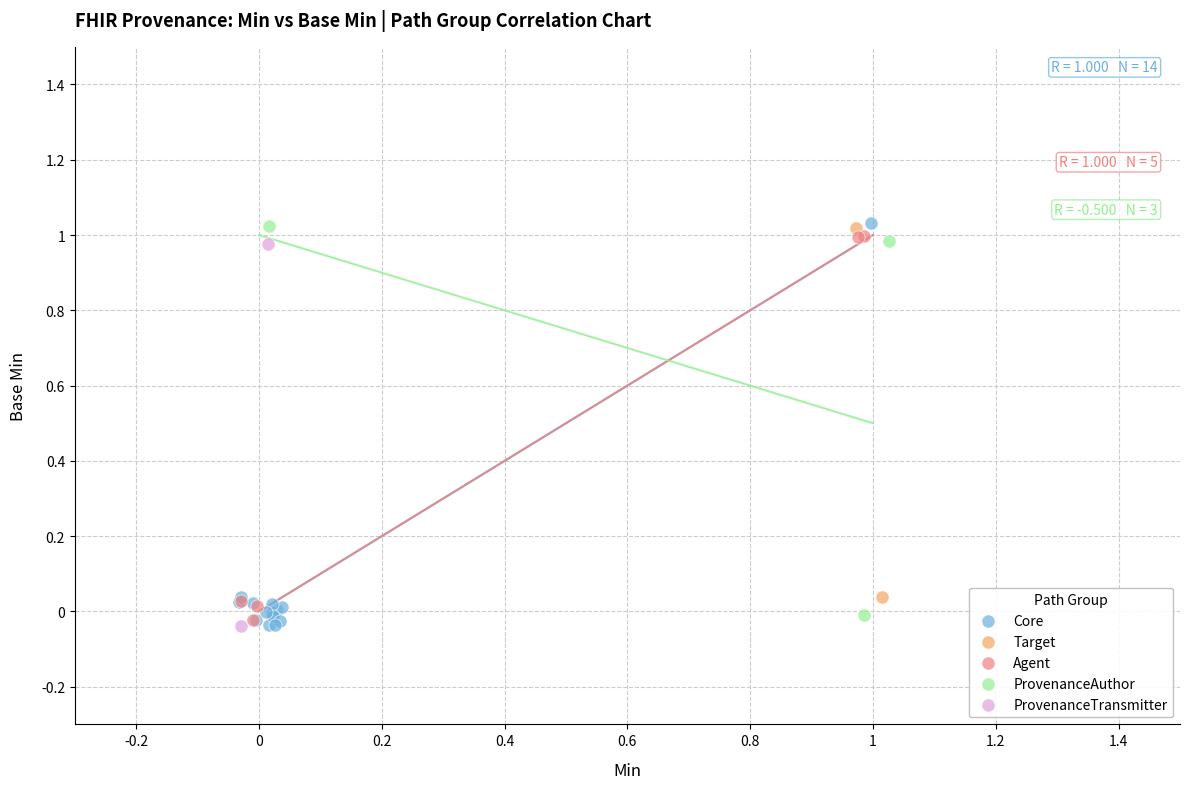

What are all the series names shown in the legend?

Core, Target, Agent, ProvenanceAuthor, ProvenanceTransmitter